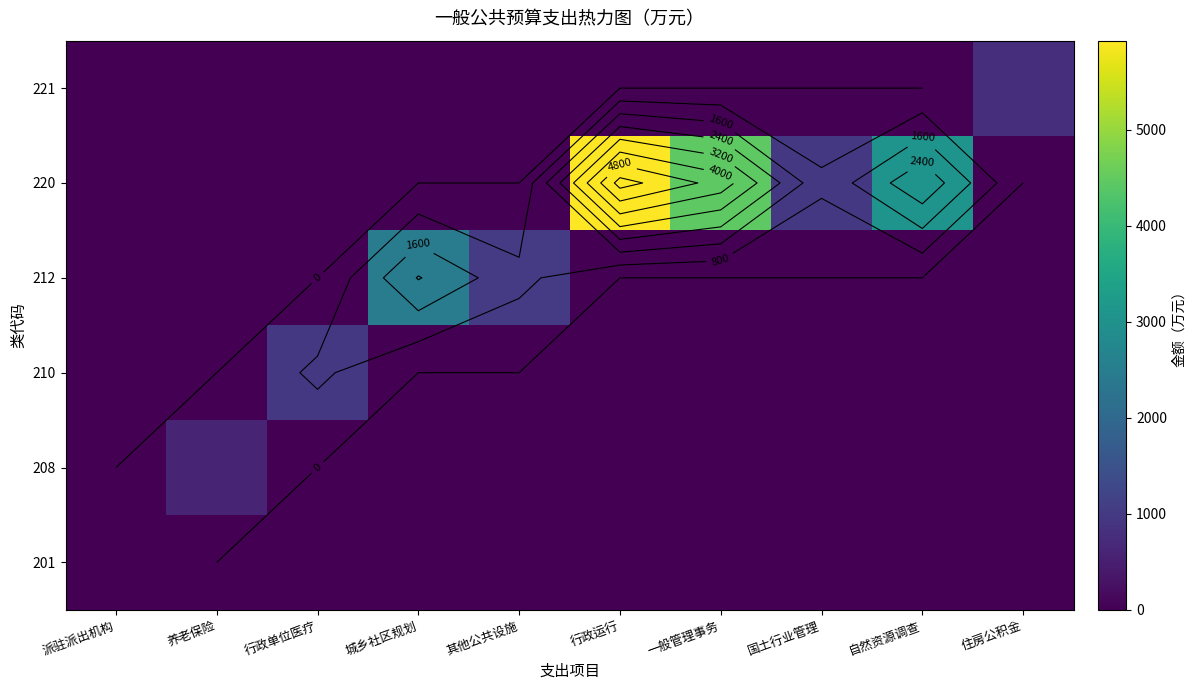

Count the number of data series in this chart.

6